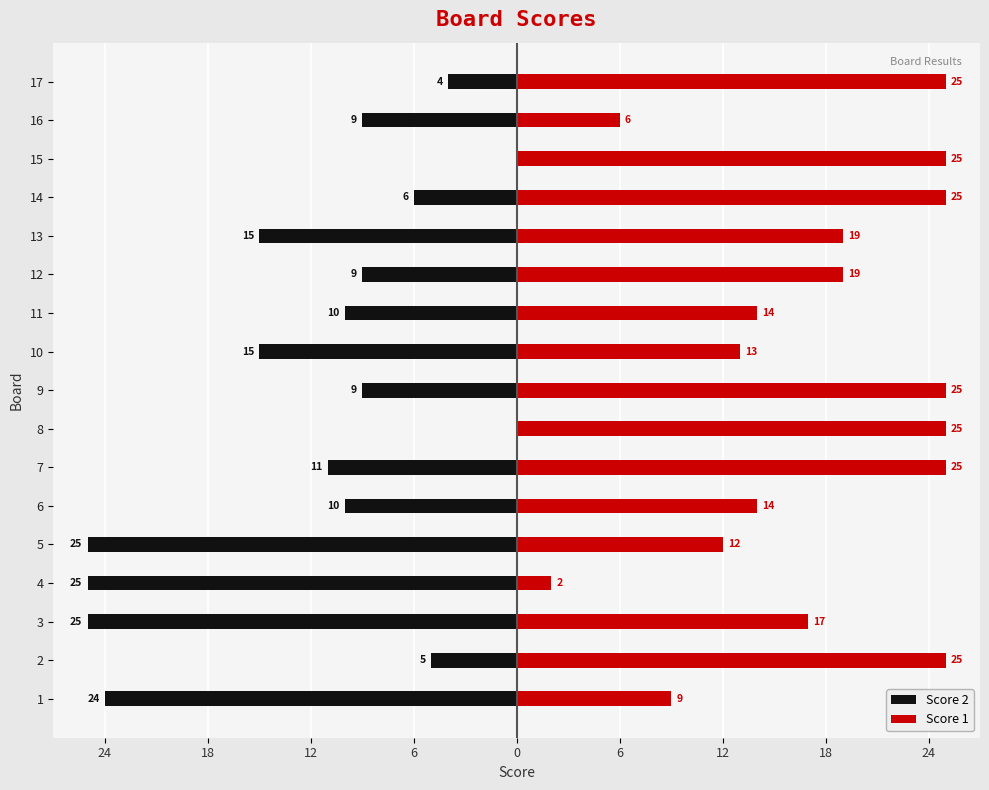

Which series changed the most between 2 and 8?

Score 2